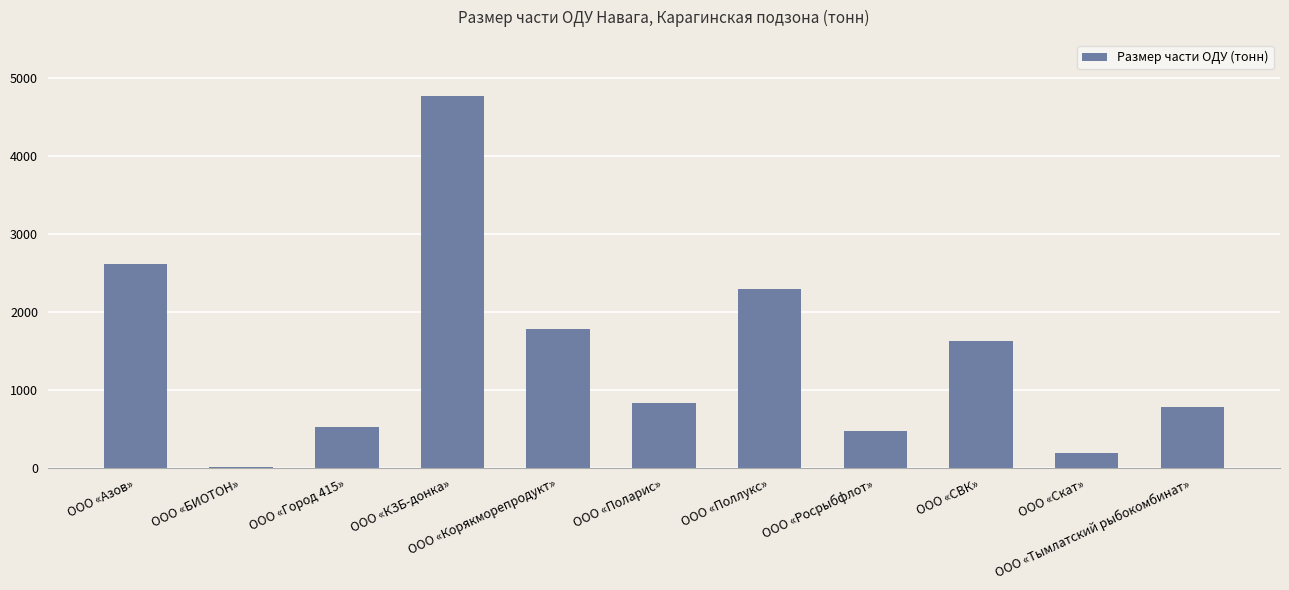

Reading left to right, list all the values displayed in this chart.

2609.8	9.9	517.7	4774.8	1776.7	835.9	2292.2	469.9	1622.9	192.9	786.3